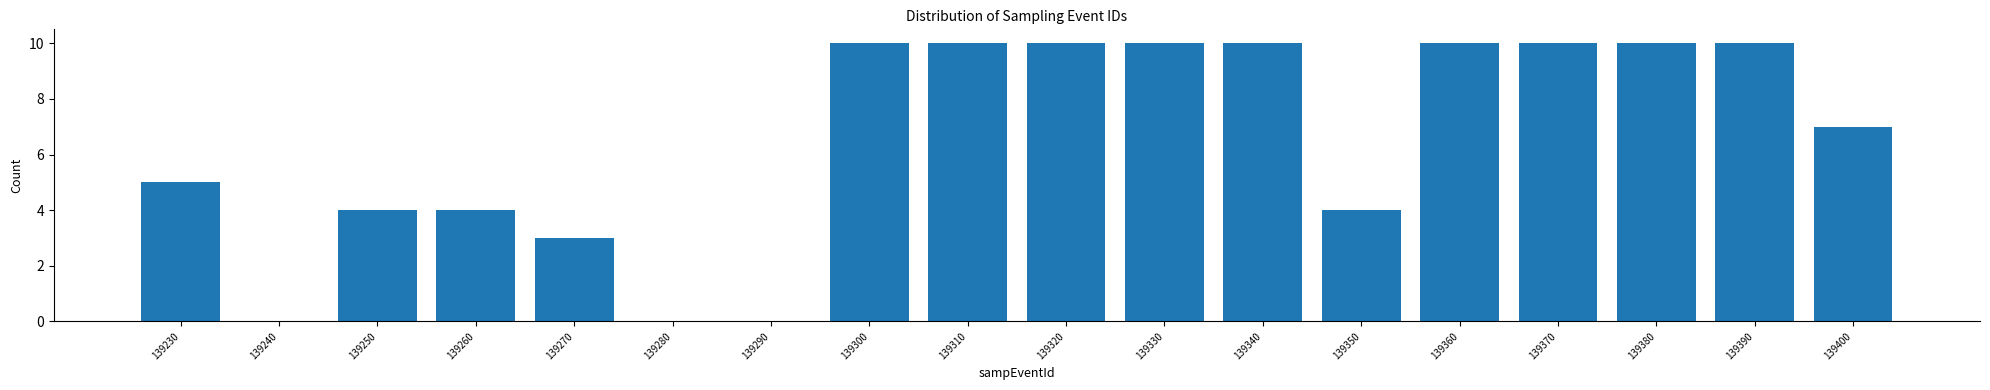

Reading right to left, what are all the values shown in this chart?

139400=7	139390=10	139380=10	139370=10	139360=10	139350=4	139340=10	139330=10	139320=10	139310=10	139300=10	139290=0	139280=0	139270=3	139260=4	139250=4	139240=0	139230=5